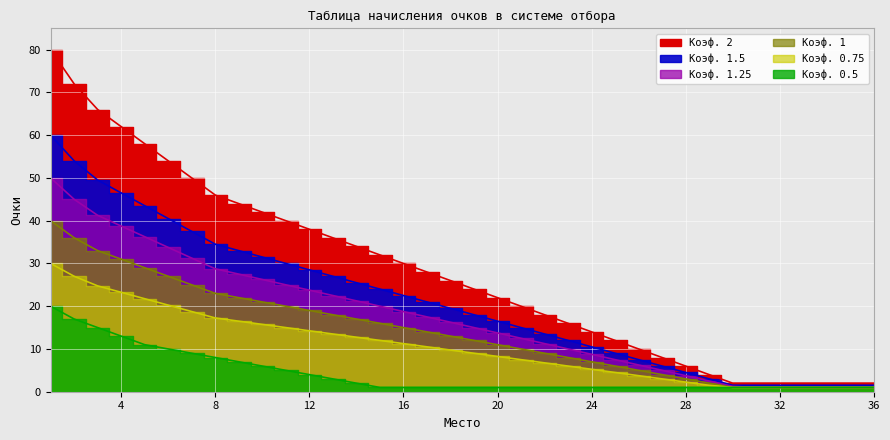

What is the value of the Коэф. 1 point at the 24th from the left?

7.0